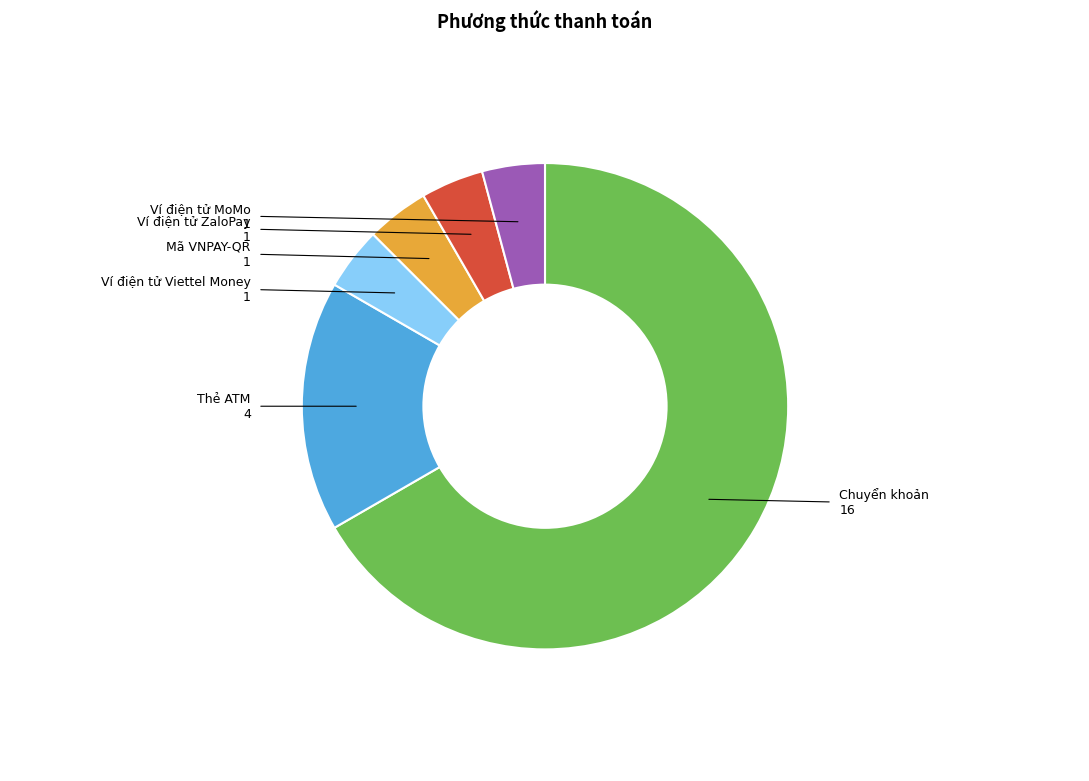

Is there a majority slice in this chart?

Yes